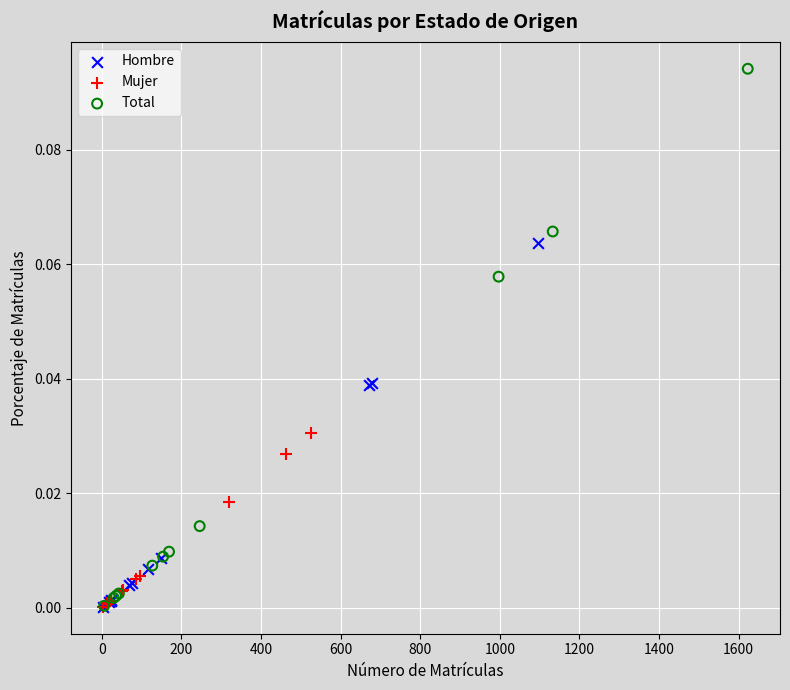

Which series contains the highest Y value?

Total